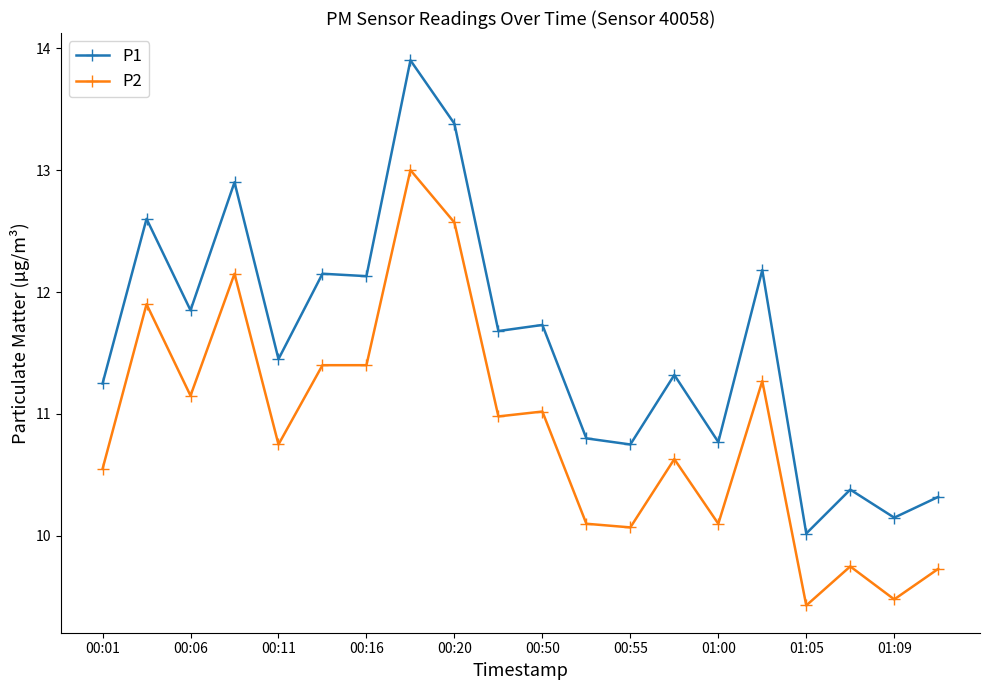

True or false: P1 and P2 intersect in this chart.

False